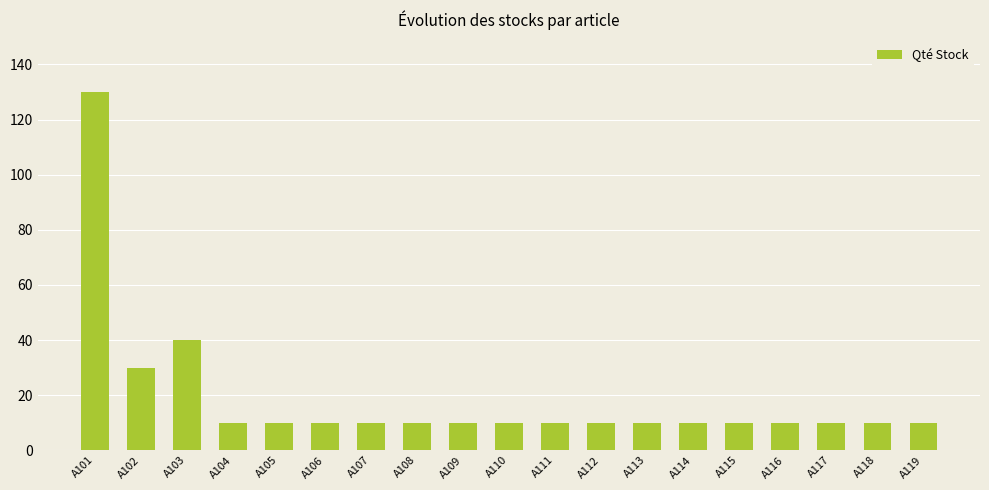

Reading left to right, what are all the values shown in this chart?

130	30	40	10	10	10	10	10	10	10	10	10	10	10	10	10	10	10	10